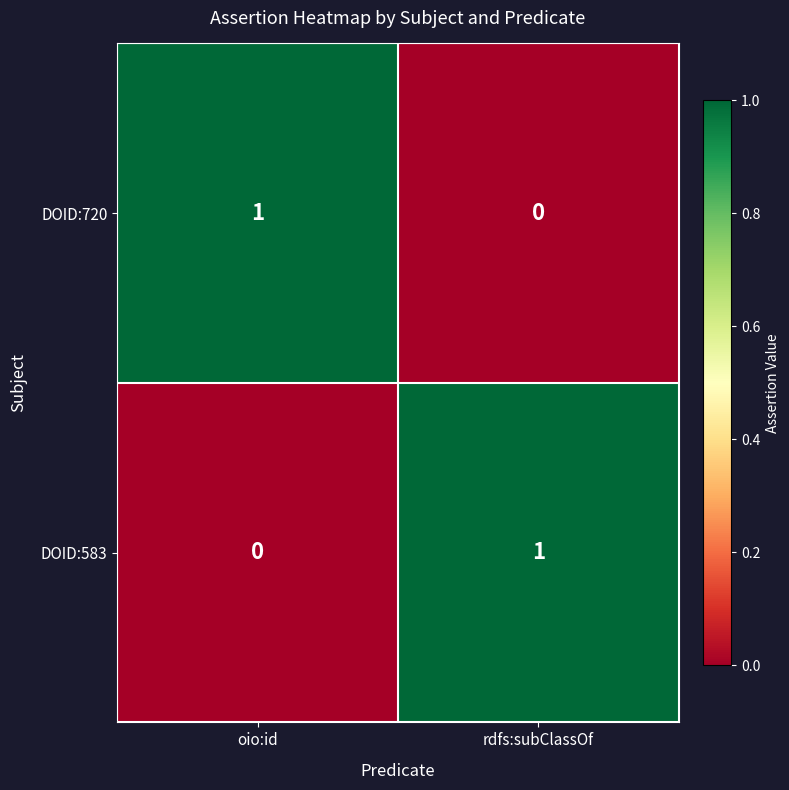

Rank the series at rdfs:subClassOf from highest to lowest value.

DOID:583, DOID:720